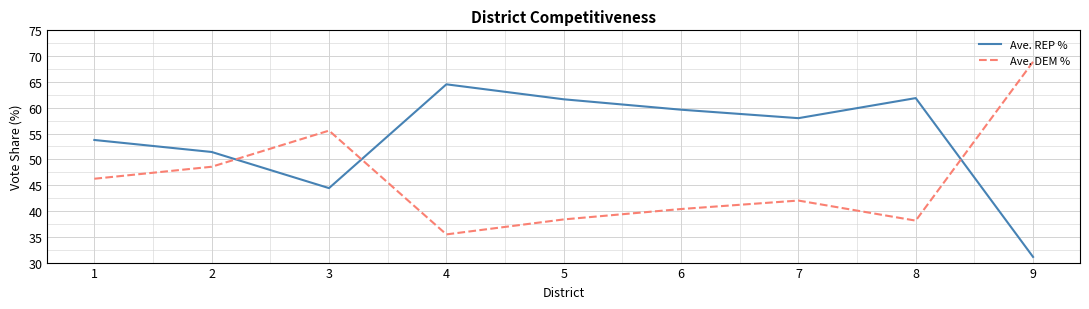

Which category has the highest value across all series?

9